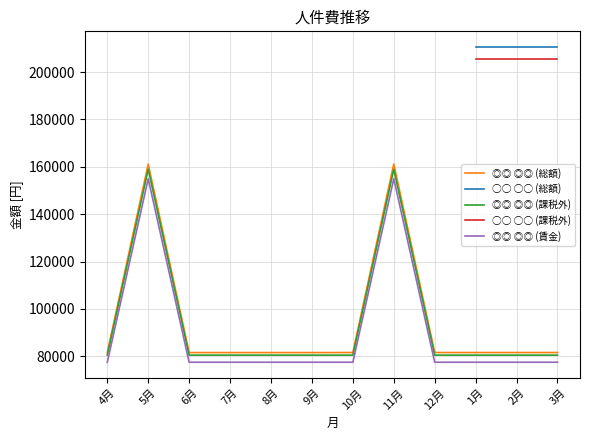

What position from the left is 7月?

4